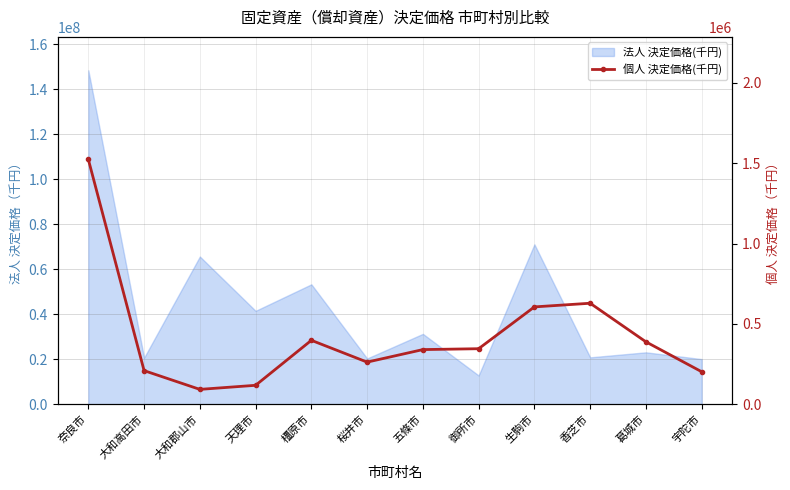

At which category does the chart reach its minimum across all series?

大和郡山市